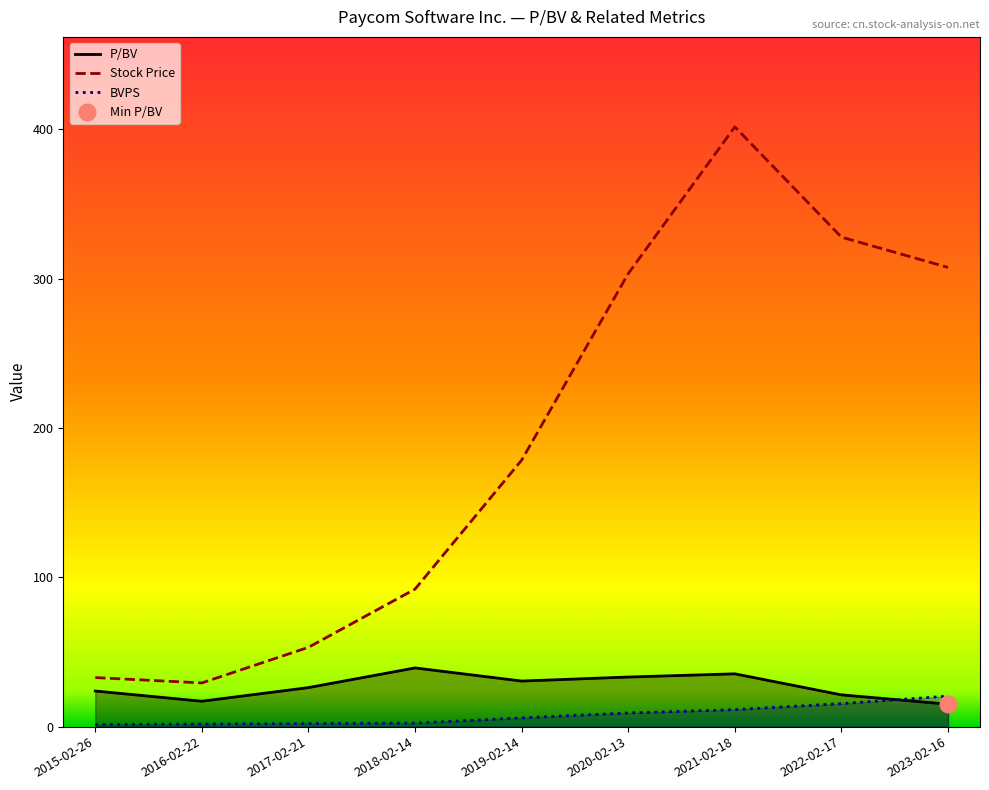

What is the minimum value for BVPS?

1.4